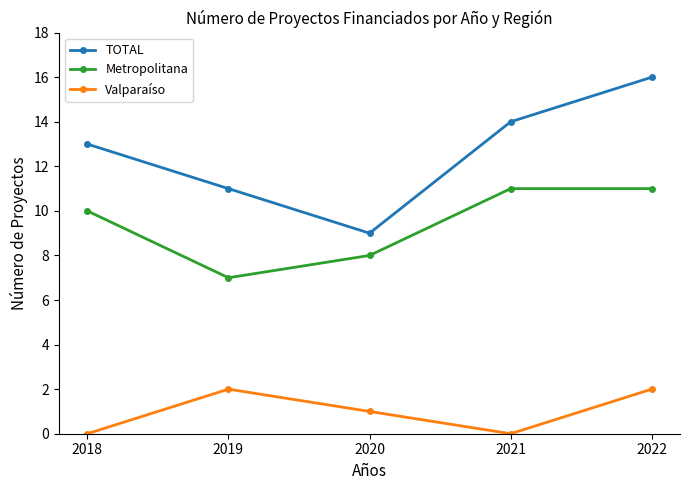

Where is the first local minimum for Metropolitana?

2019